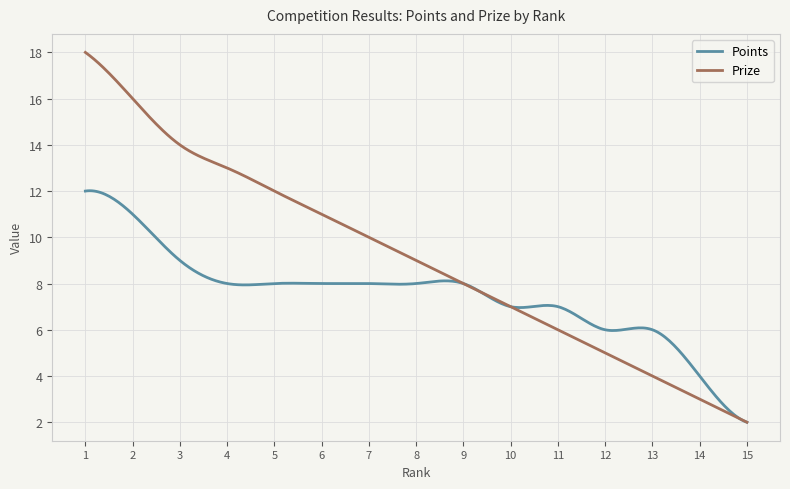

Count the number of categories in the chart.

300